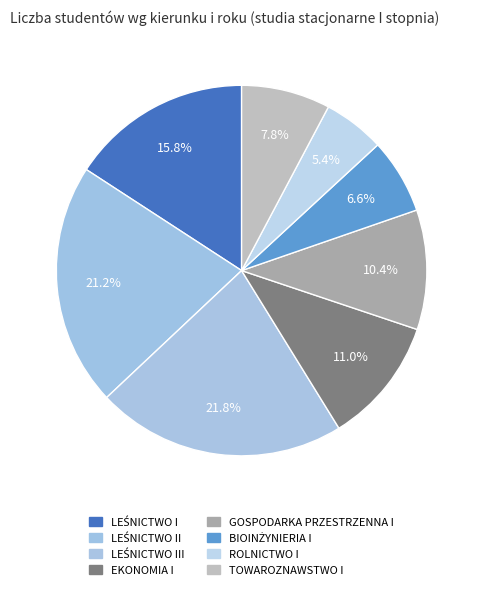

Does any single category account for the majority?

No